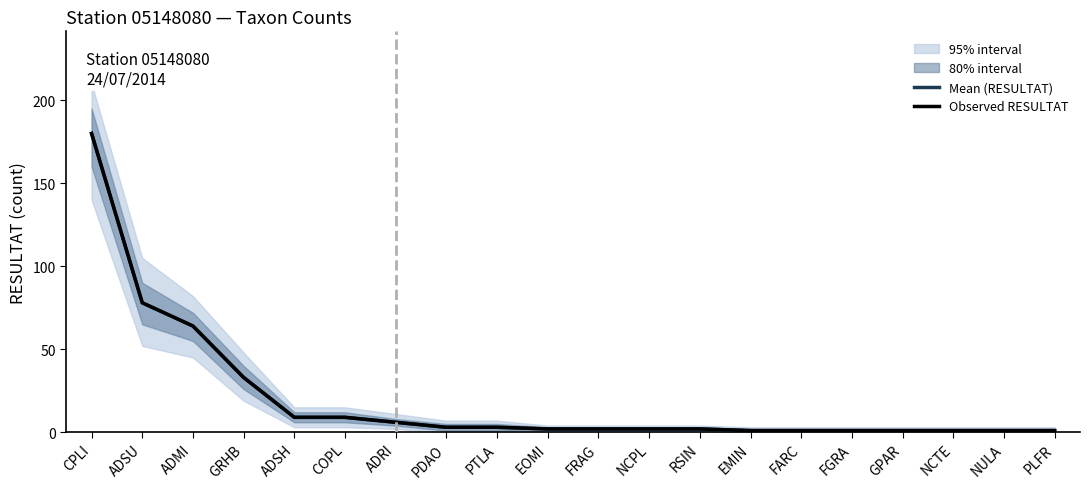

What position from the right is ADMI?

18